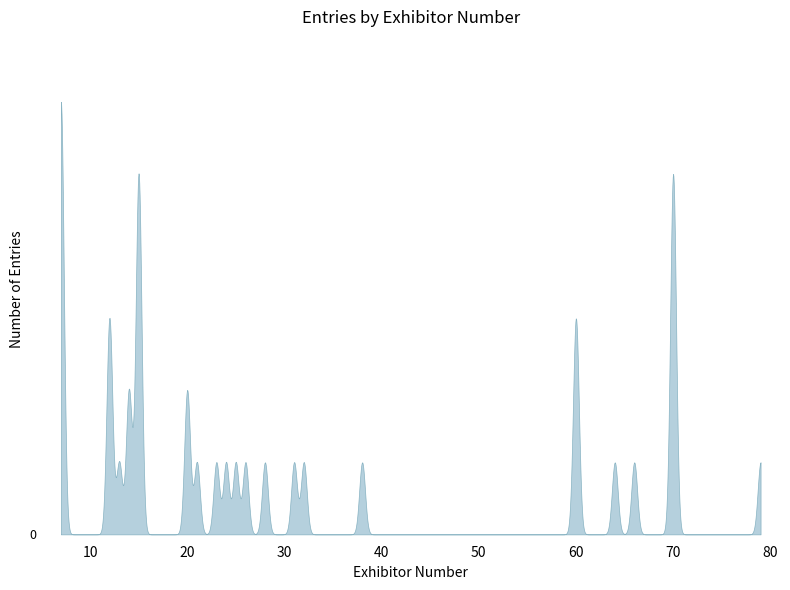

Is it true that the value at 7 is 1?

False